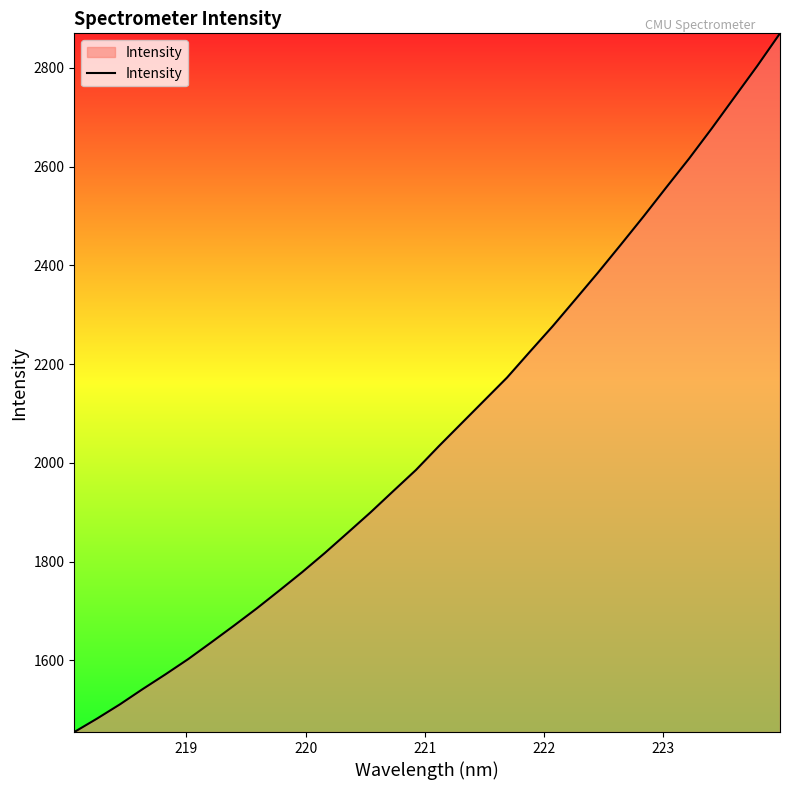

What is the difference between the maximum and minimum values?

1415.4